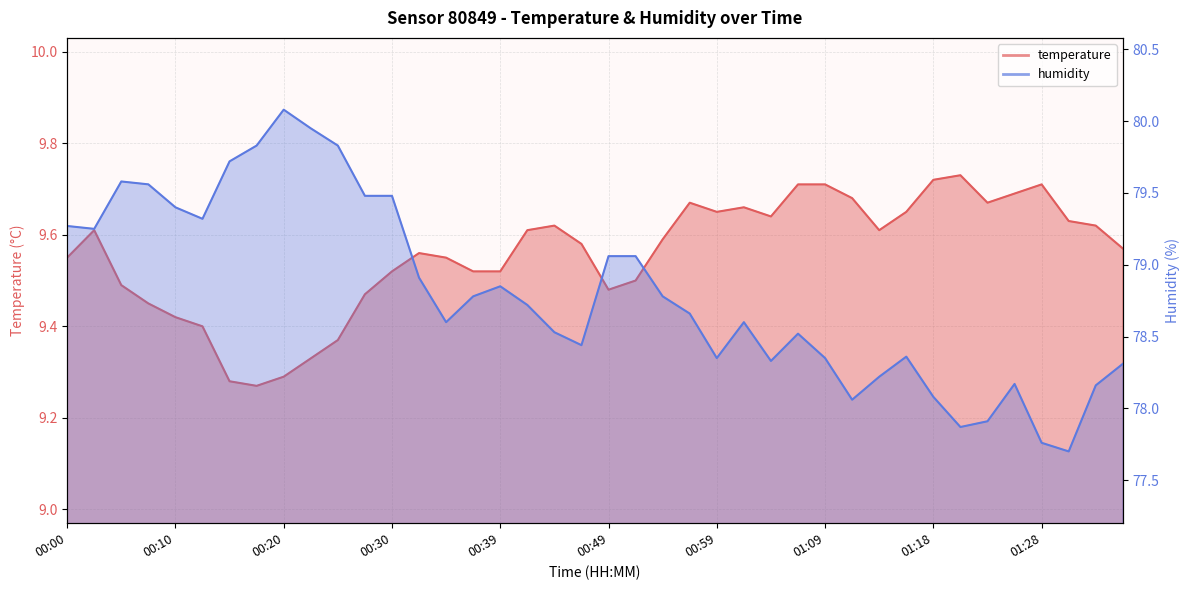

Between 01:09 and 01:21, which series saw the biggest shift?

humidity